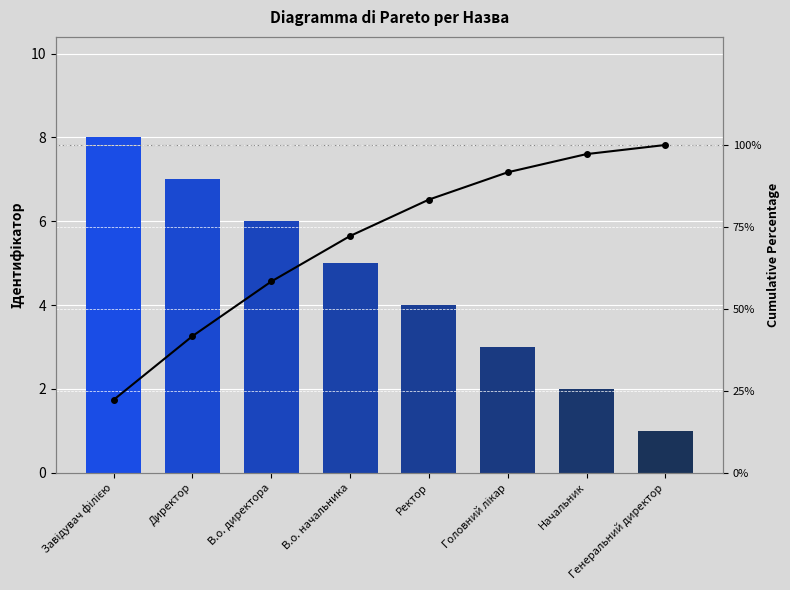

At how many categories does at least one series exceed 65?

5